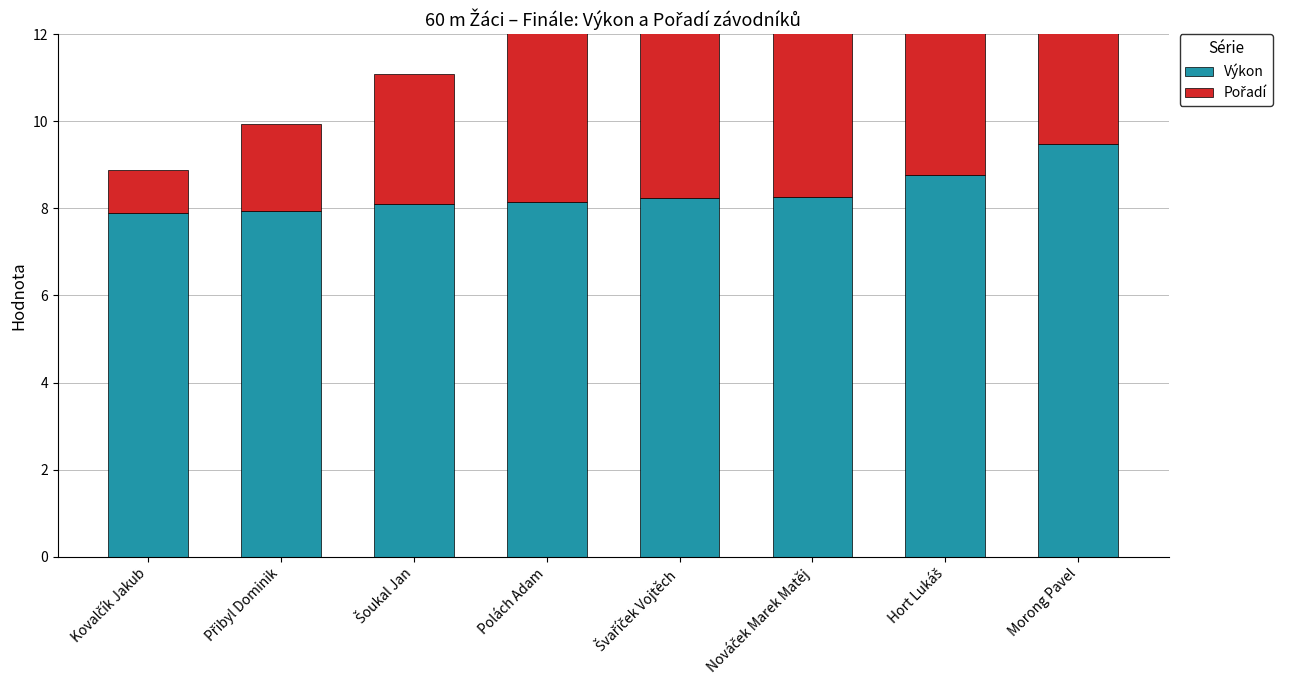

What is the label of the 5th bar from the left?

Švaříček Vojtěch